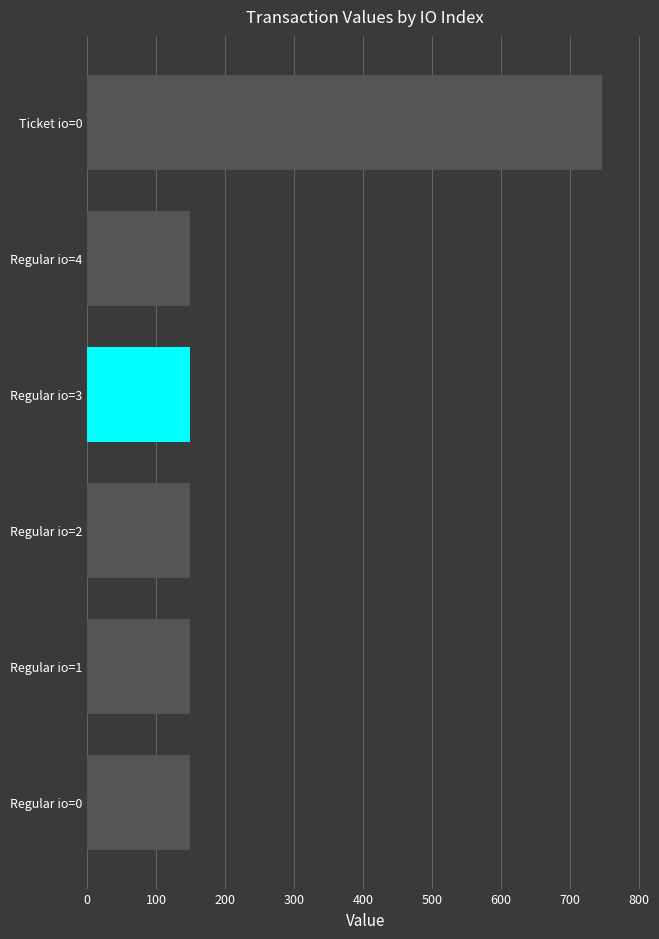

What is the value of the 1st bar from the top?

746.1